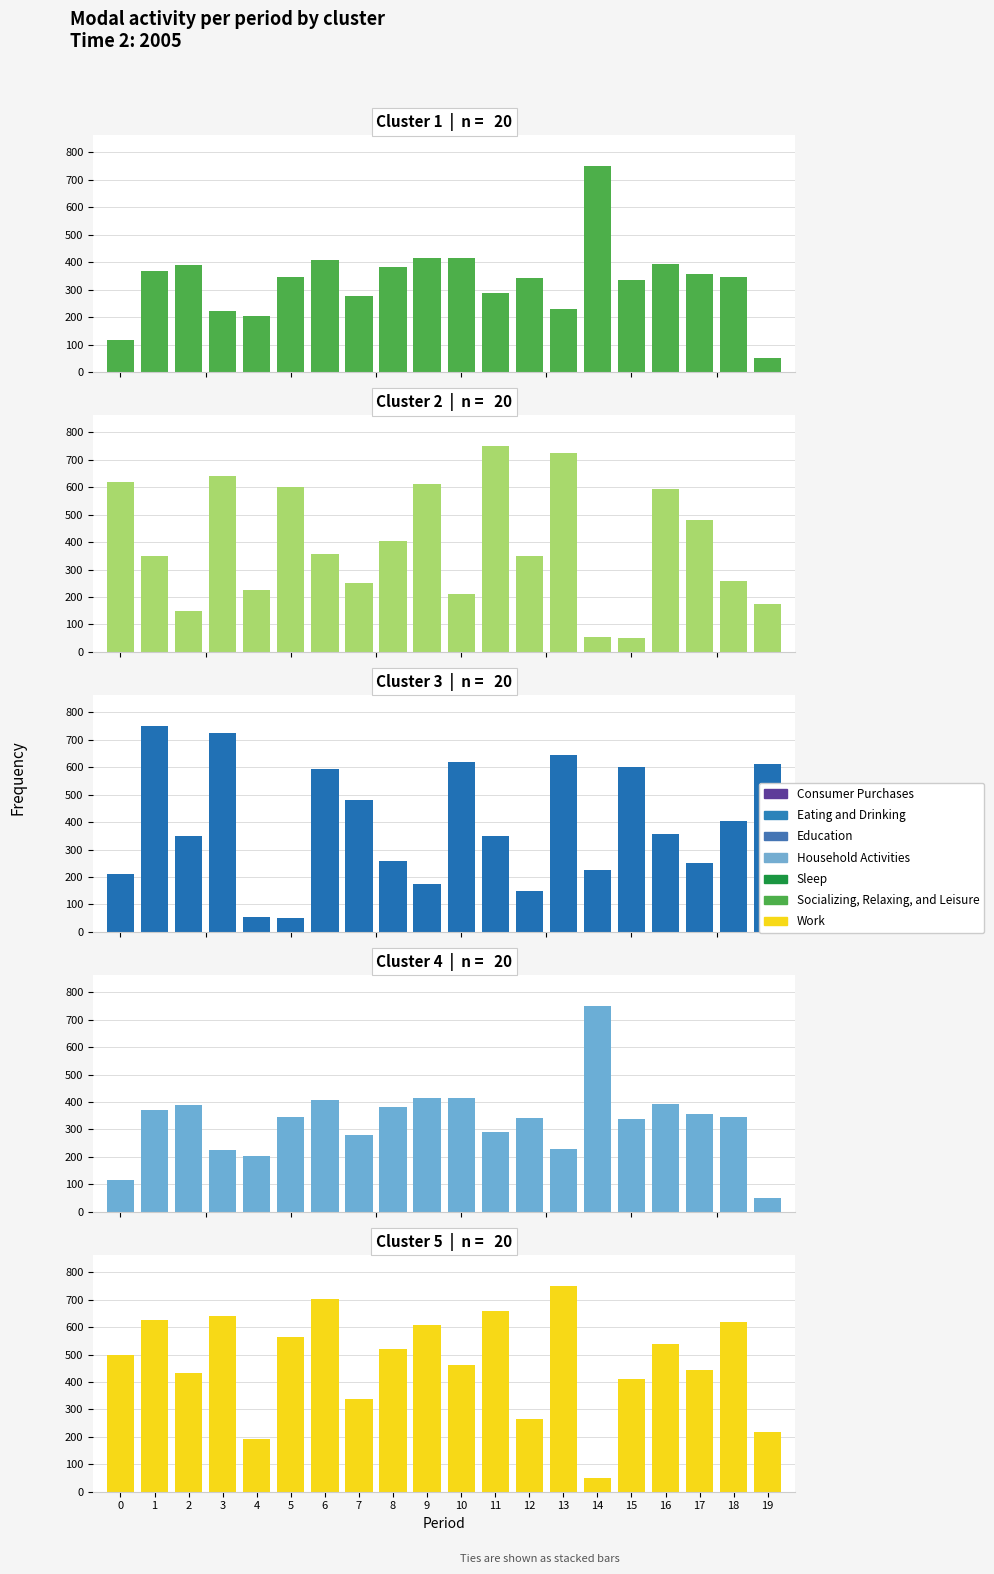

How many data points in Group D (min 1, sec 40-58) are less than 346?

10